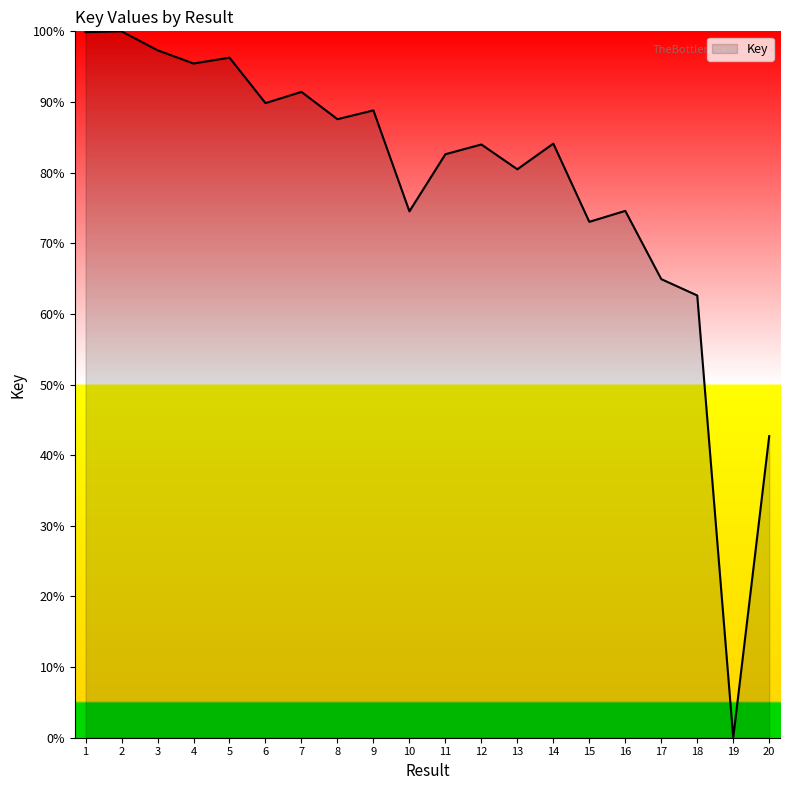

What is the difference between the maximum and minimum values?

100.0